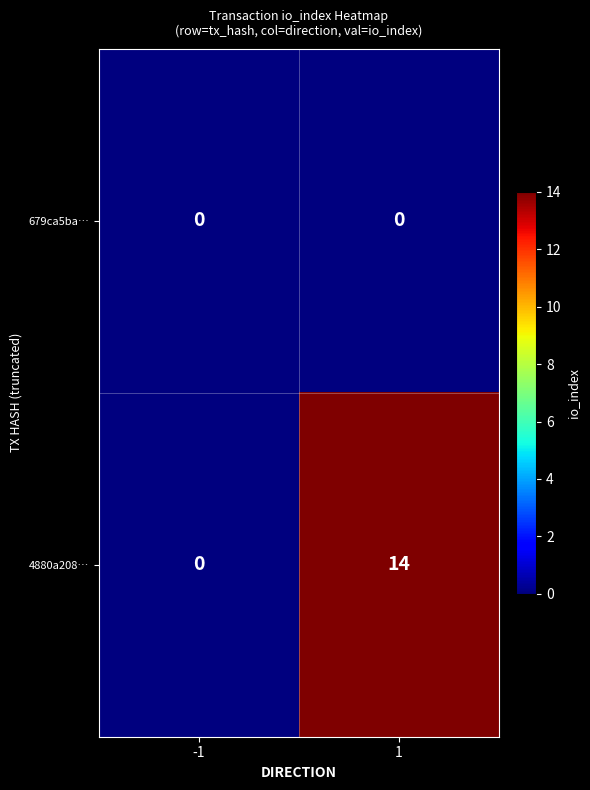

Rank the series by their maximum value, from lowest to highest.

679ca5ba…, 4880a208…